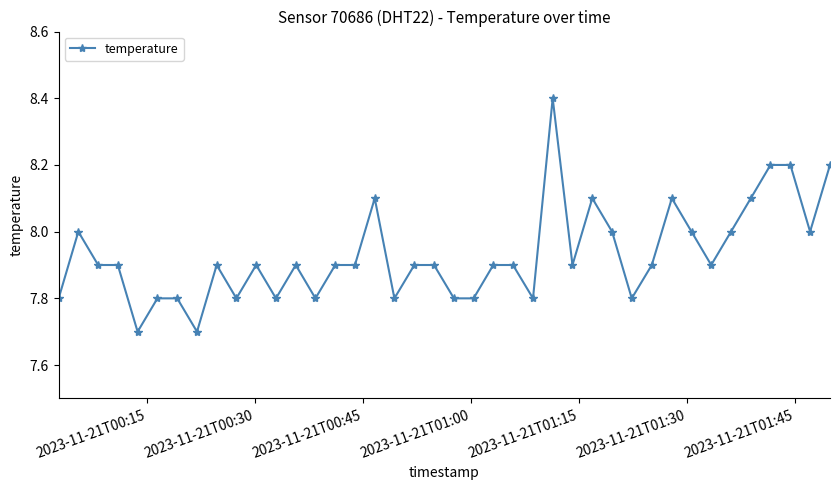

Reading left to right, list all the values displayed in this chart.

7.8	8.0	7.9	7.9	7.7	7.8	7.8	7.7	7.9	7.8	7.9	7.8	7.9	7.8	7.9	7.9	8.1	7.8	7.9	7.9	7.8	7.8	7.9	7.9	7.8	8.4	7.9	8.1	8.0	7.8	7.9	8.1	8.0	7.9	8.0	8.1	8.2	8.2	8.0	8.2